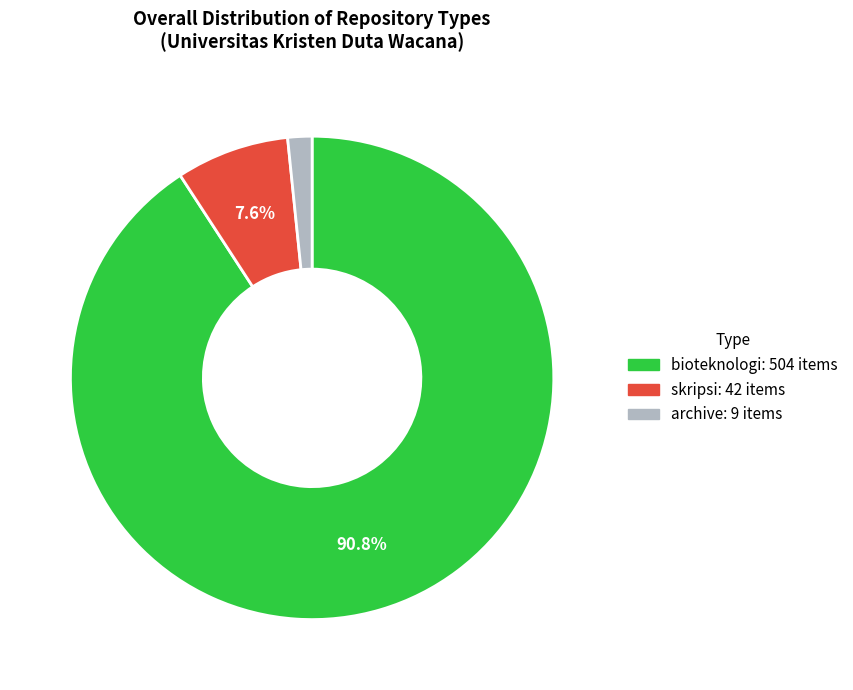

Count the number of slices in the pie.

3